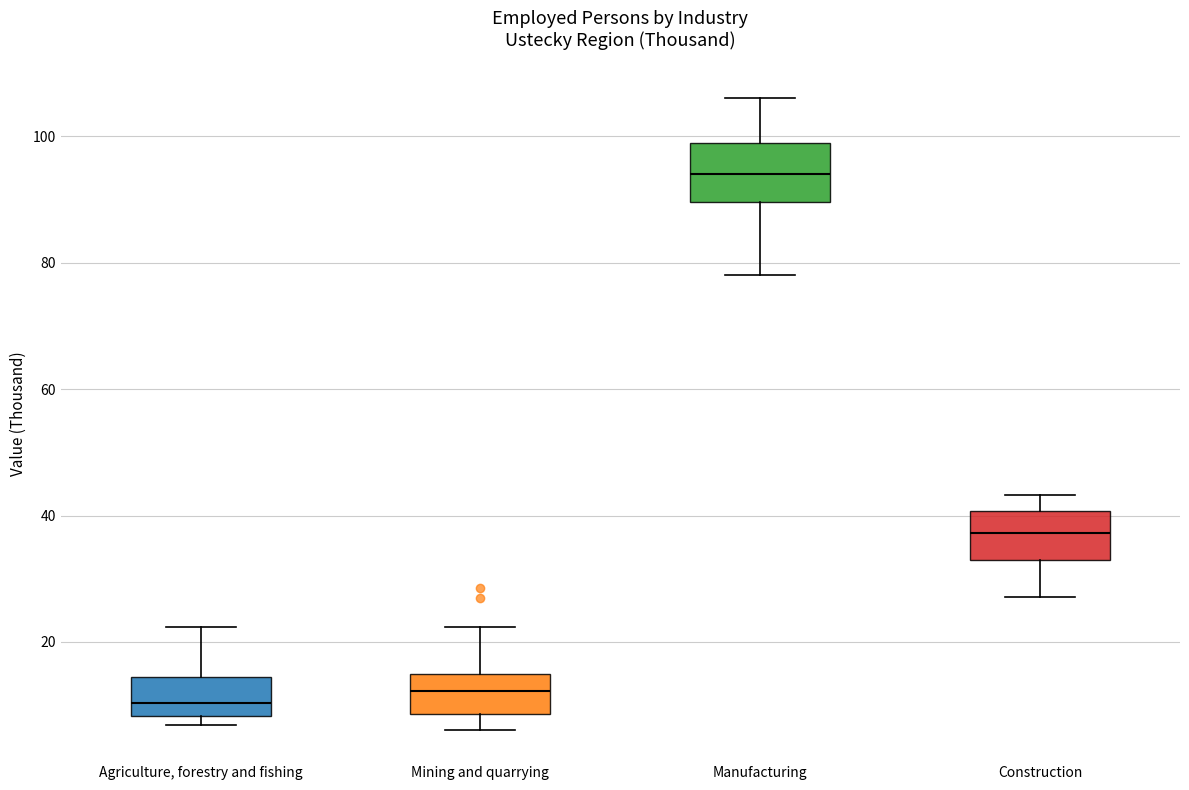

Reading left to right, read every box against the y-axis: the position of its median line, the range the box covers, and the ends of its whiskers. The values are not printed on the chart, so give them approximately, as read against the axis.

Agriculture, forestry and fishing: median 10, box 8 to 14, whiskers 6 to 22
Mining and quarrying: median 12, box 8 to 14, whiskers 6 to 22
Manufacturing: median 94, box 90 to 98, whiskers 78 to 106
Construction: median 38, box 32 to 40, whiskers 28 to 44